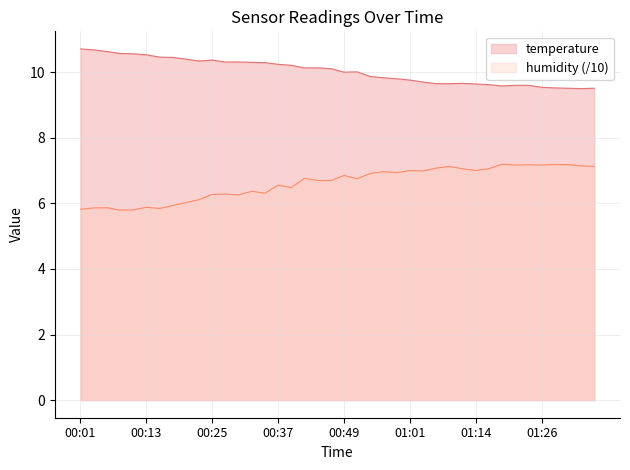

Rank the series by their maximum value, from lowest to highest.

humidity (/10), temperature